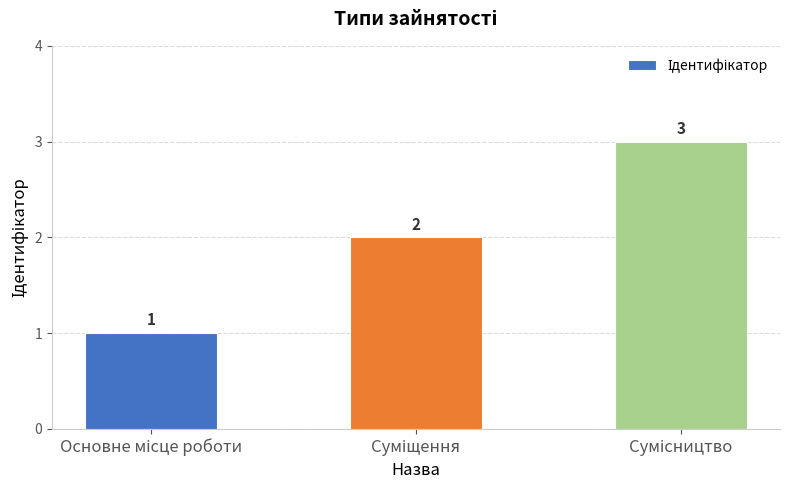

Count the values in the range 1 to 3.

3